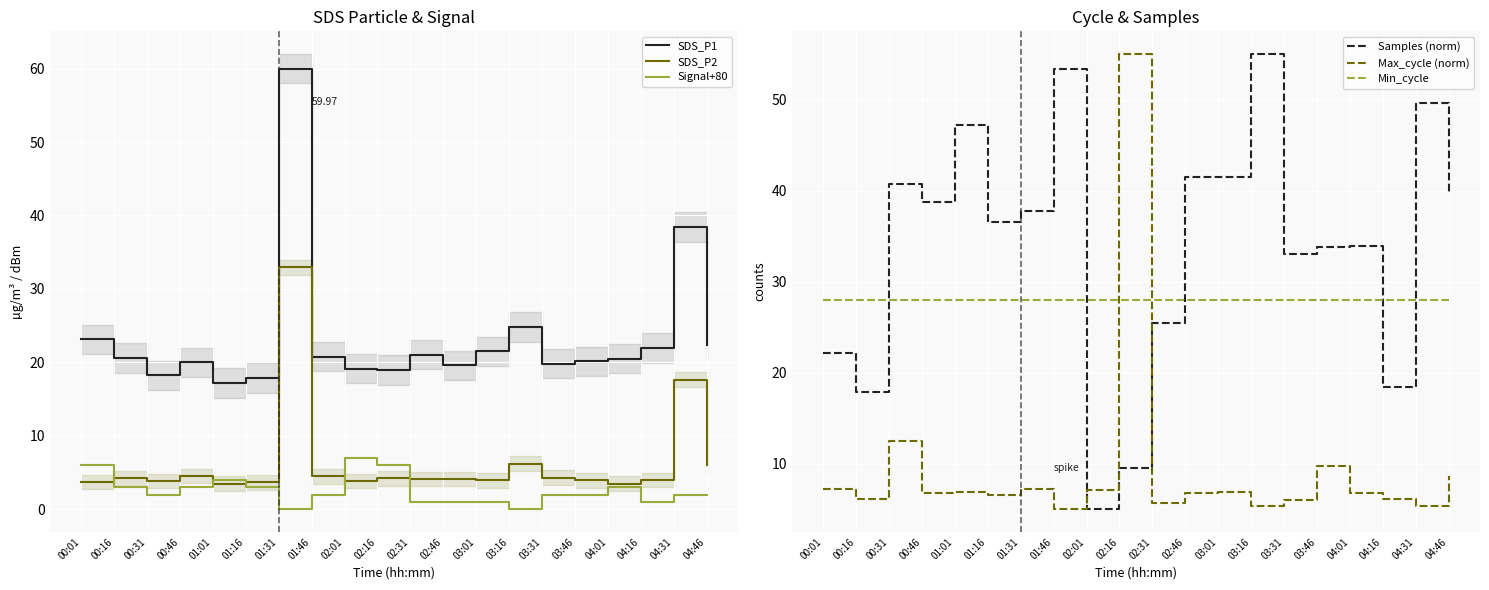

True or false: SDS_P1 has more than 0 interior local peaks.

True